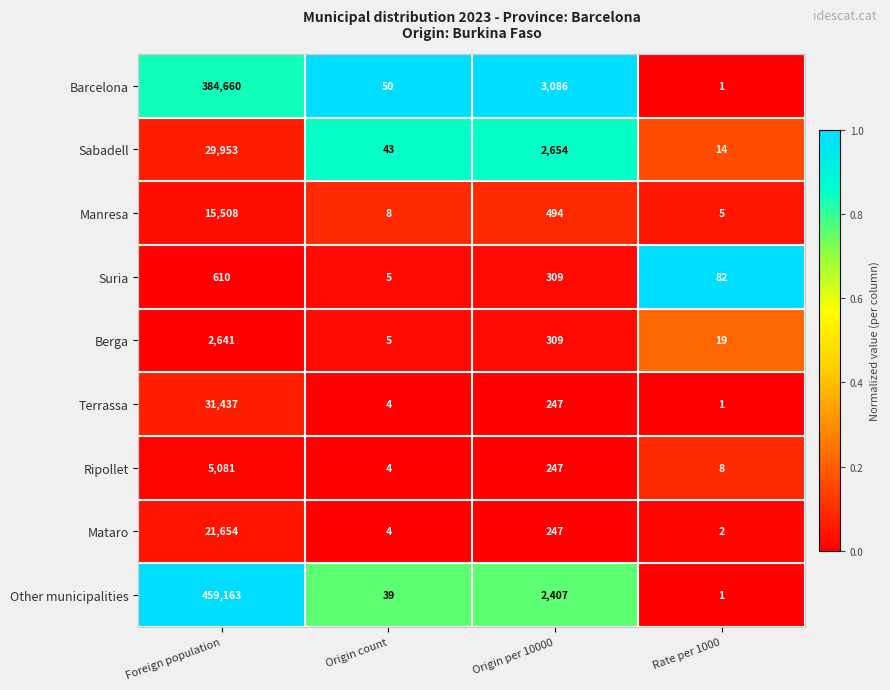

Rank the series at Foreign population from lowest to highest value.

Suria, Berga, Ripollet, Manresa, Mataro, Sabadell, Terrassa, Barcelona, Other municipalities